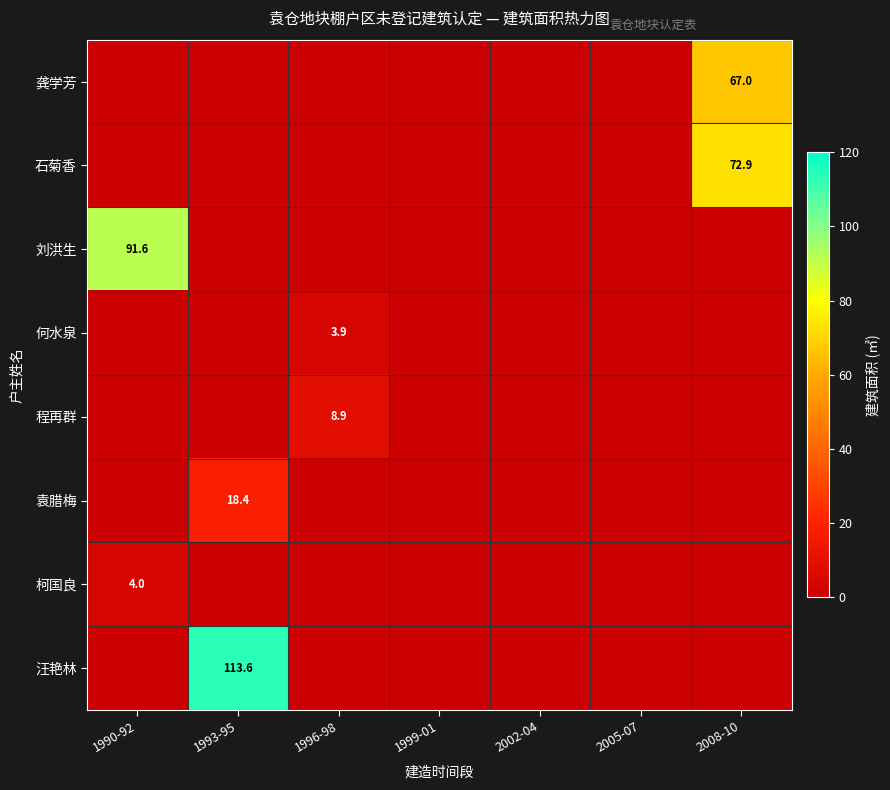

What is the greatest value displayed?

113.6